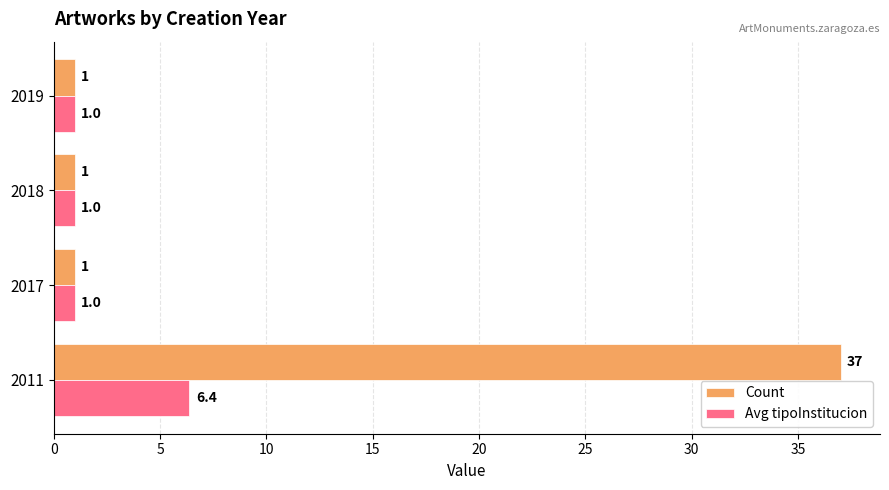

List the series in order of their peak value, lowest first.

Avg tipoInstitucion, Count